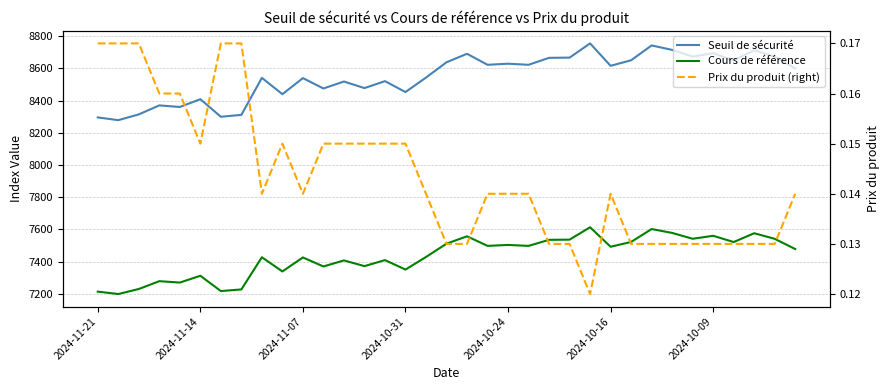

What is the smallest value displayed?

0.1